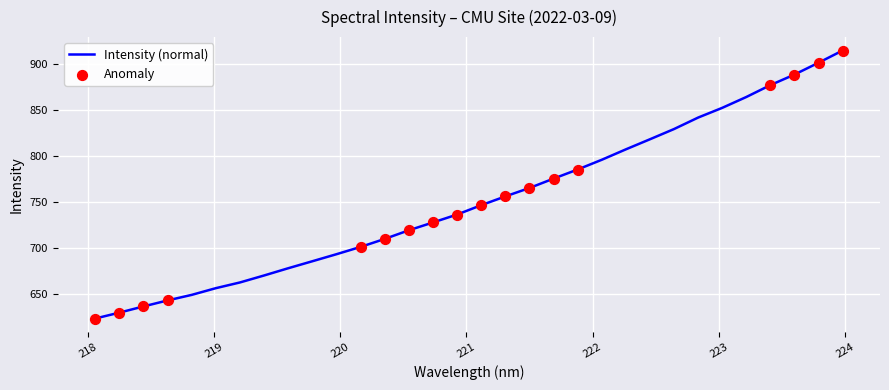

What is the minimum value shown in the chart?

622.8